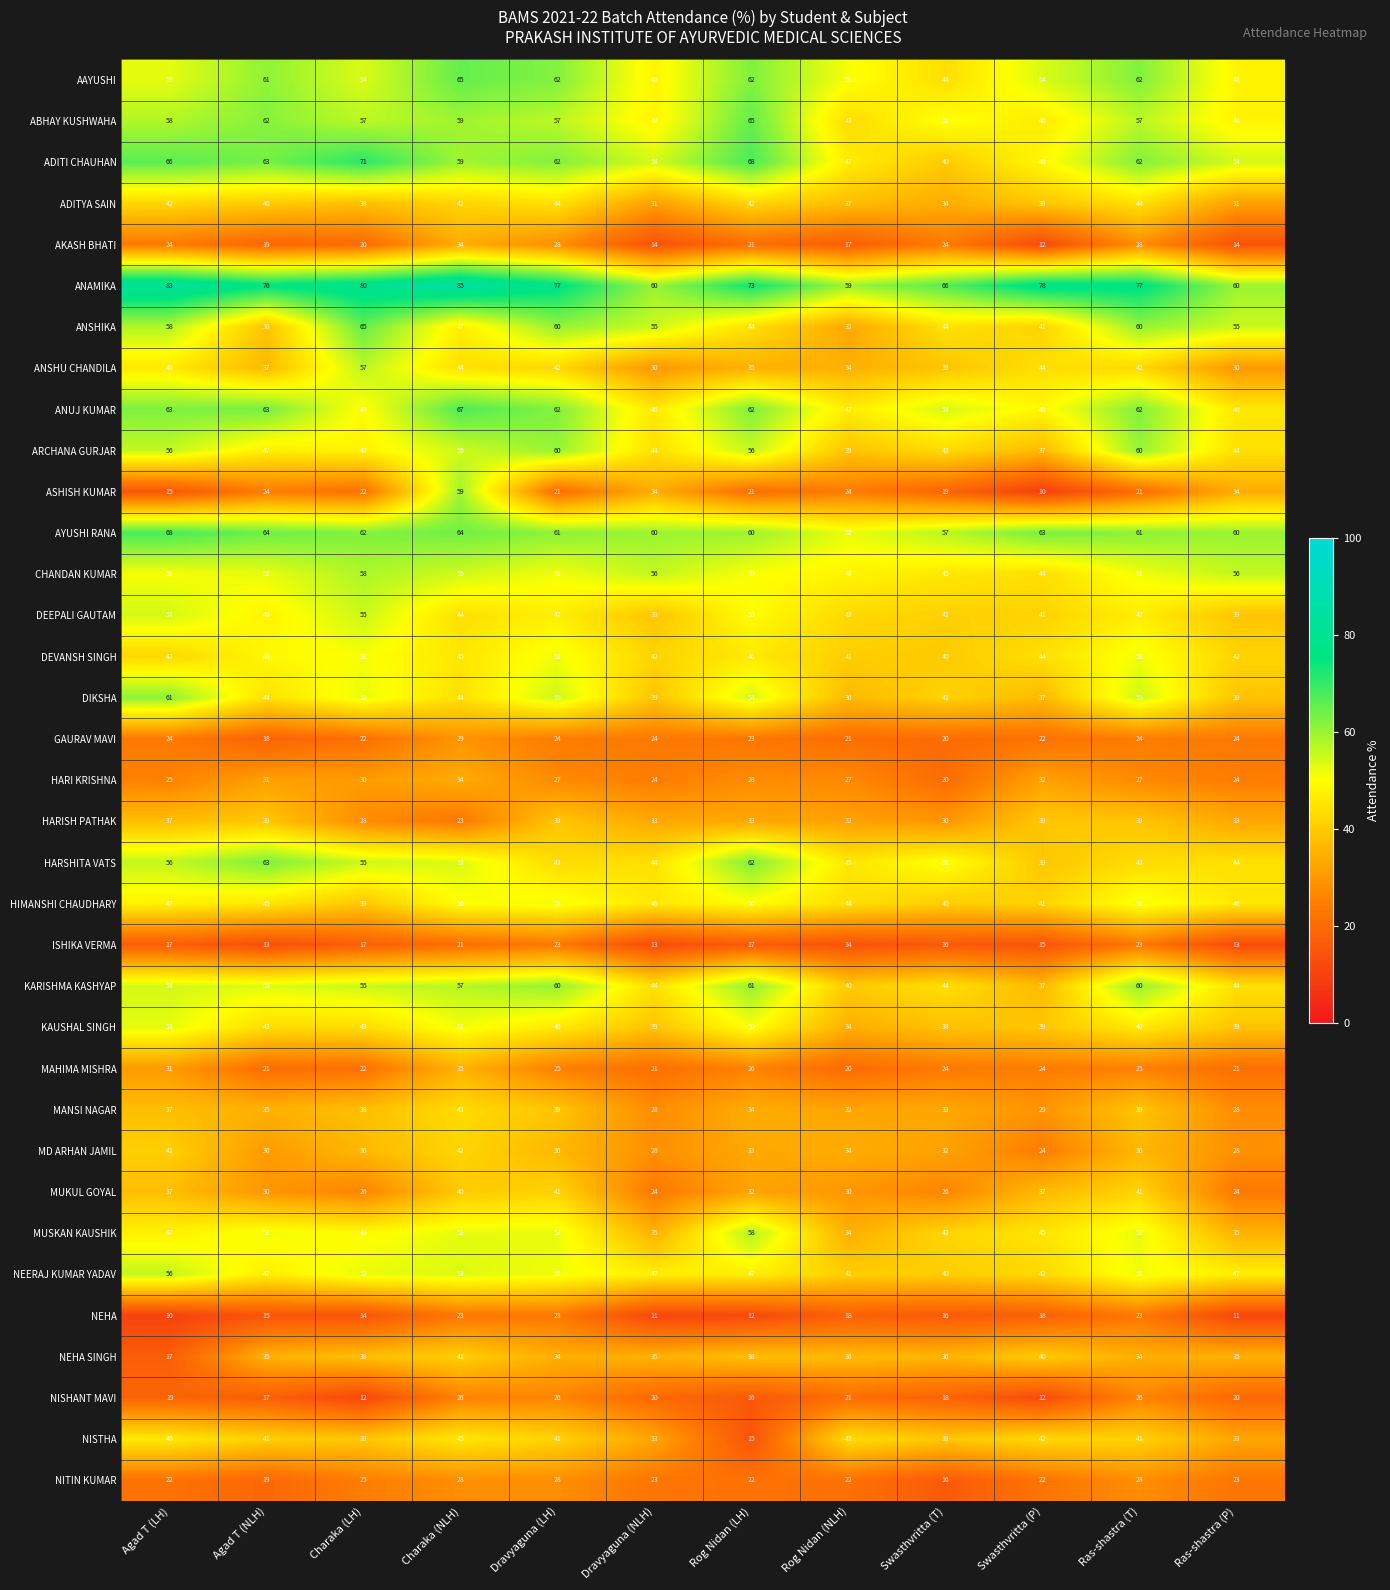

What is the minimum value for HARSHITA VATS?

39